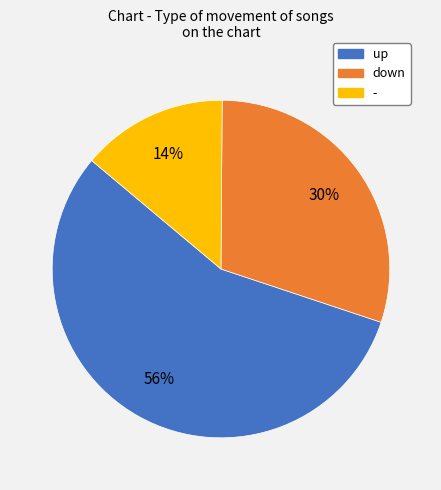

True or false: - accounts for 14% of the total.

True